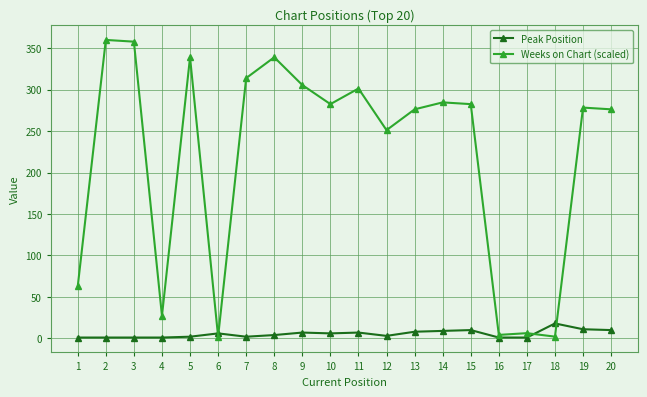

At which category does Weeks on Chart (scaled) reach its first local valley?

4